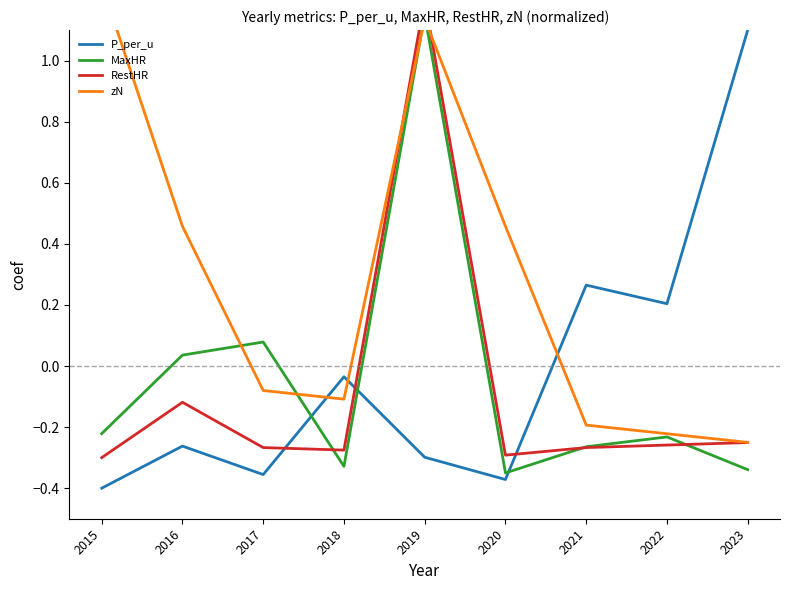

Reading right to left, transcribe all the data shown in this chart.

P_per_u: 2023=1.1	2022=0.2	2021=0.3	2020=-0.4	2019=-0.3	2018=-0.0	2017=-0.4	2016=-0.3	2015=-0.4
MaxHR: 2023=-0.3	2022=-0.2	2021=-0.3	2020=-0.4	2019=1.2	2018=-0.3	2017=0.1	2016=0.0	2015=-0.2
RestHR: 2023=-0.3	2022=-0.3	2021=-0.3	2020=-0.3	2019=1.2	2018=-0.3	2017=-0.3	2016=-0.1	2015=-0.3
zN: 2023=-0.2	2022=-0.2	2021=-0.2	2020=0.5	2019=1.1	2018=-0.1	2017=-0.1	2016=0.5	2015=1.2